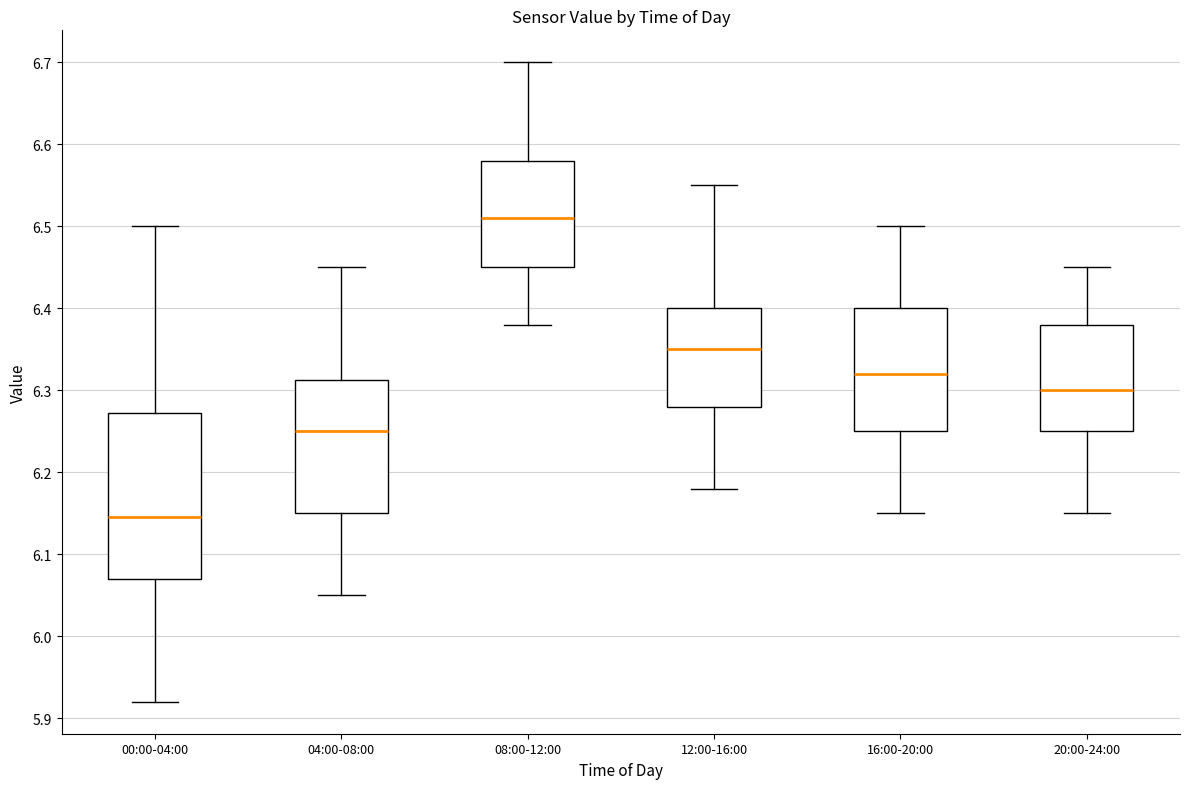

Reading left to right, read every box against the y-axis: the position of its median line, the range the box covers, and the ends of its whiskers. The values are not printed on the chart, so give them approximately, as read against the axis.

00:00-04:00: median 6.15, box 6.07 to 6.27, whiskers 5.92 to 6.50
04:00-08:00: median 6.25, box 6.15 to 6.31, whiskers 6.05 to 6.45
08:00-12:00: median 6.51, box 6.45 to 6.58, whiskers 6.38 to 6.70
12:00-16:00: median 6.35, box 6.28 to 6.40, whiskers 6.18 to 6.55
16:00-20:00: median 6.32, box 6.25 to 6.40, whiskers 6.15 to 6.50
20:00-24:00: median 6.30, box 6.25 to 6.38, whiskers 6.15 to 6.45